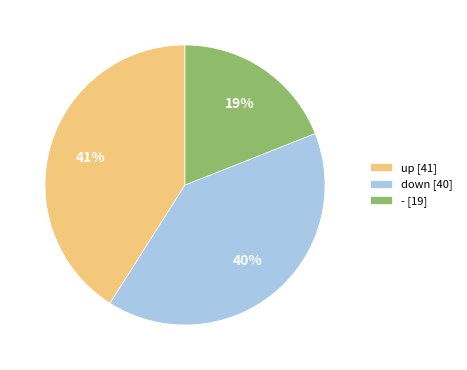

To the nearest percent, what percentage of the pie is down?

40%